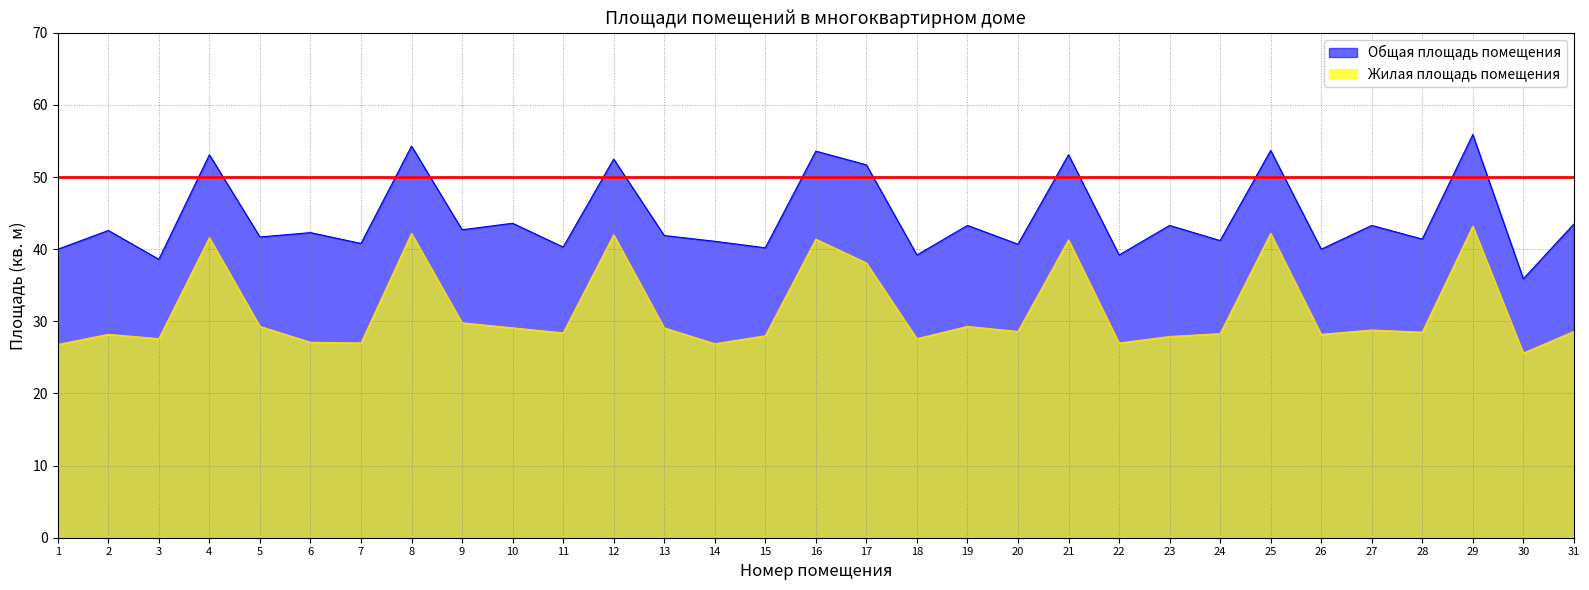

List the series in order of their peak value, highest first.

Общая площадь помещения, Жилая площадь помещения